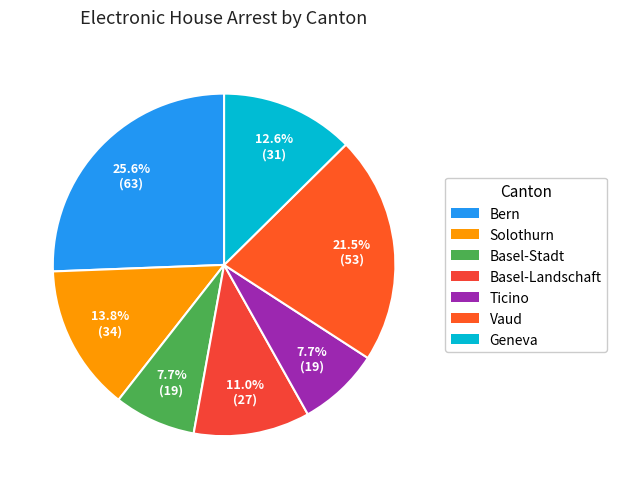

Is it true that Ticino is 8% of the pie?

True